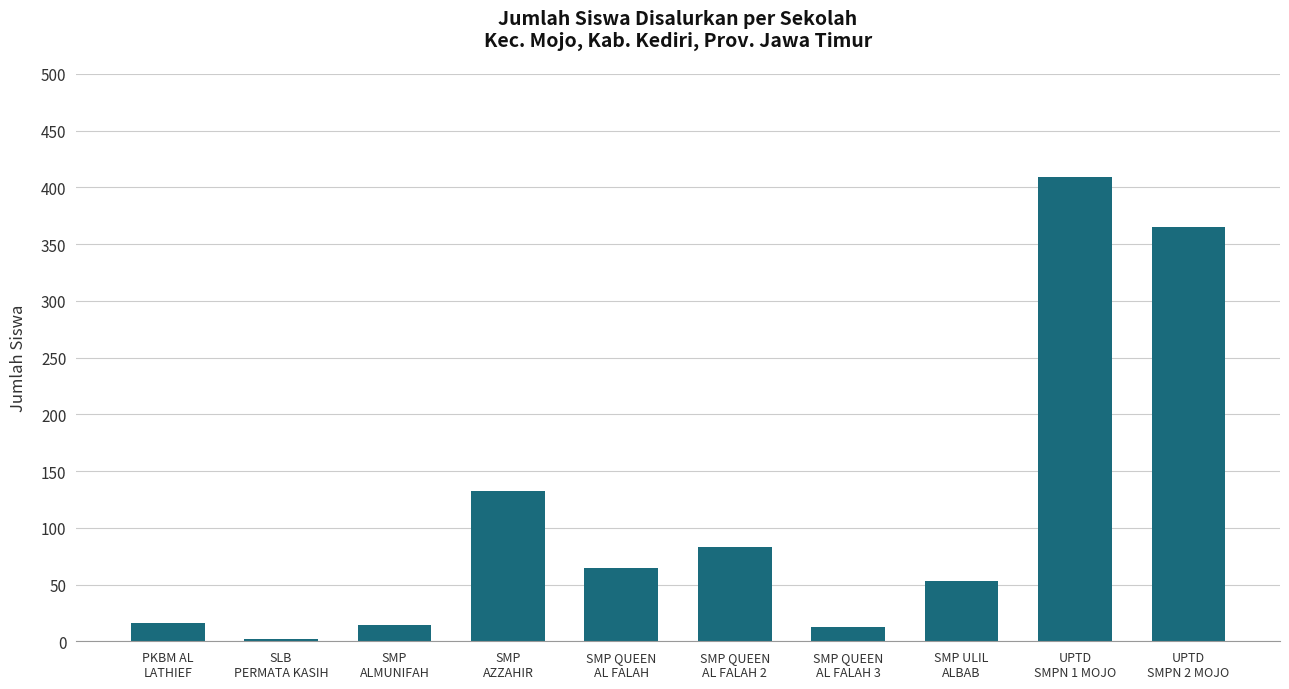

At which category does the chart reach its peak across all series?

UPTD
SMPN 1 MOJO